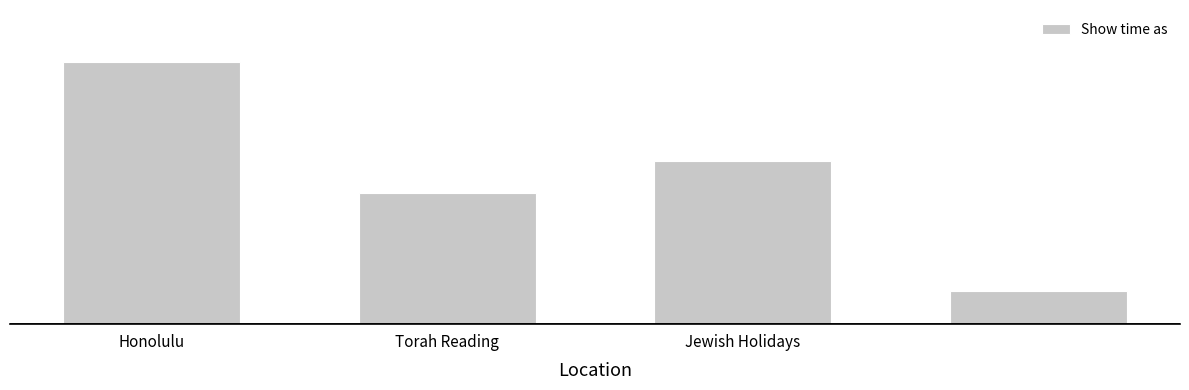

Count the values in the range 4 to 8.

3